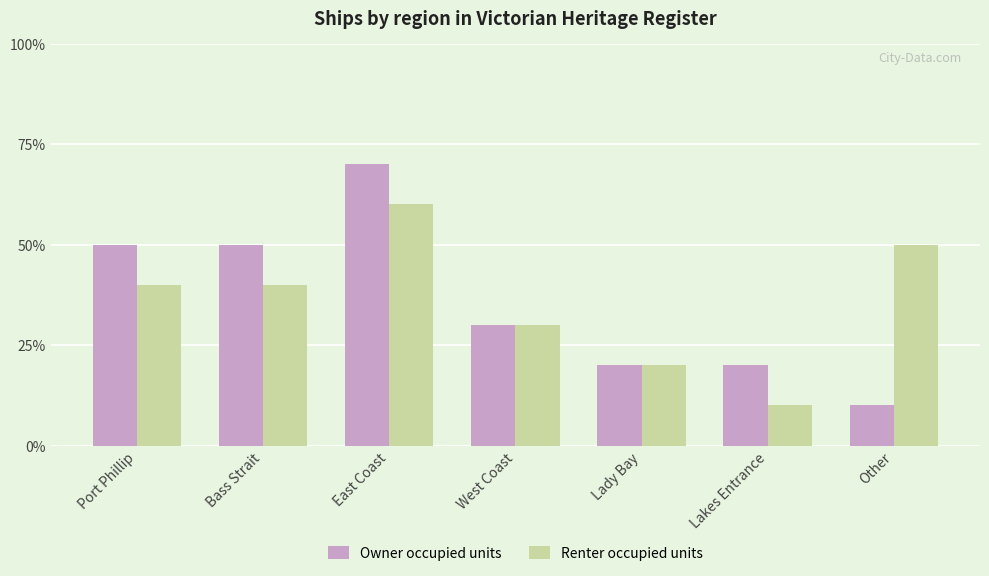

What is the label of the 6th bar from the right?

Bass Strait